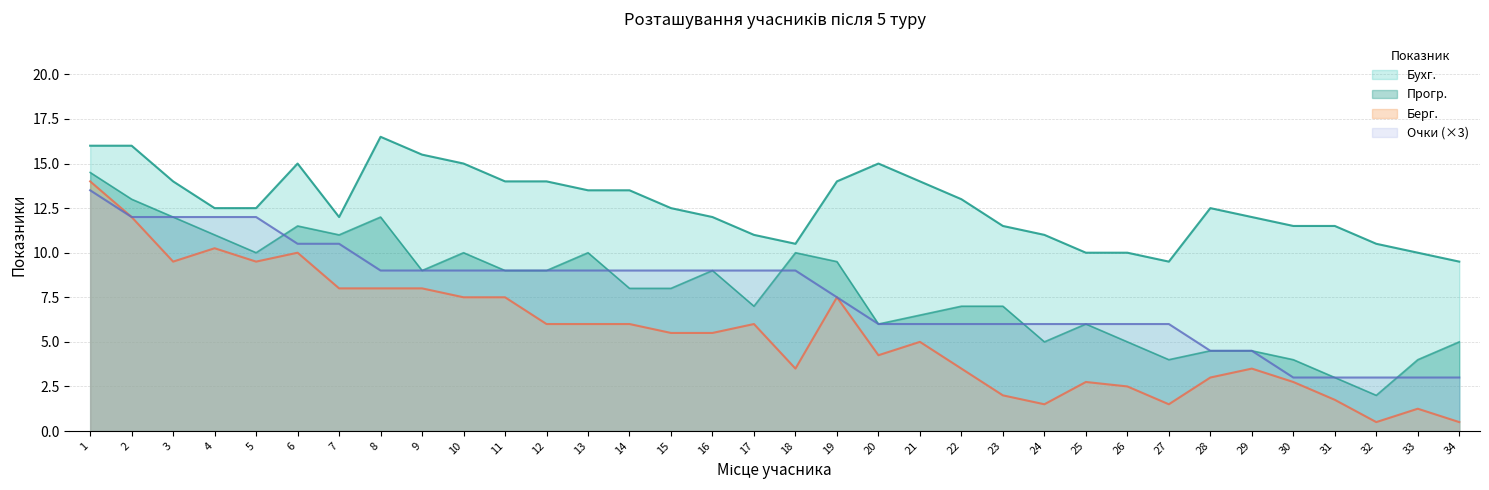

True or false: Очки and Бухг. cross at least once.

False